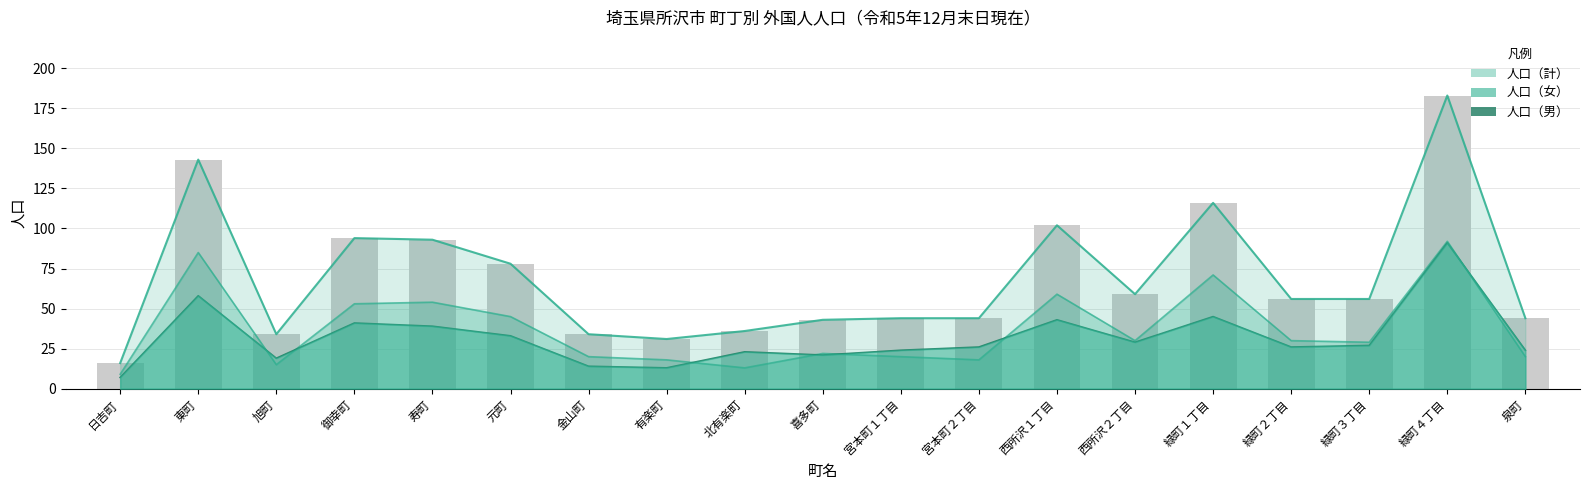

Which category has the highest value across all series?

緑町４丁目